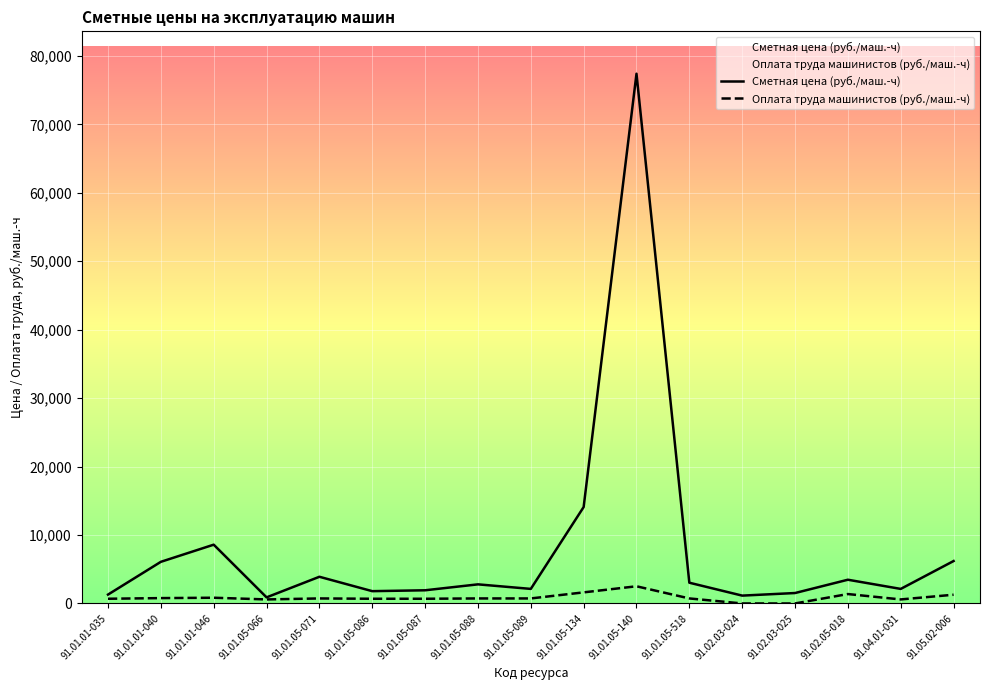

What is the difference between the Оплата труда машинистов (руб./маш.-ч) values at 91.02.03-024 and 91.01.05-086?

687.9